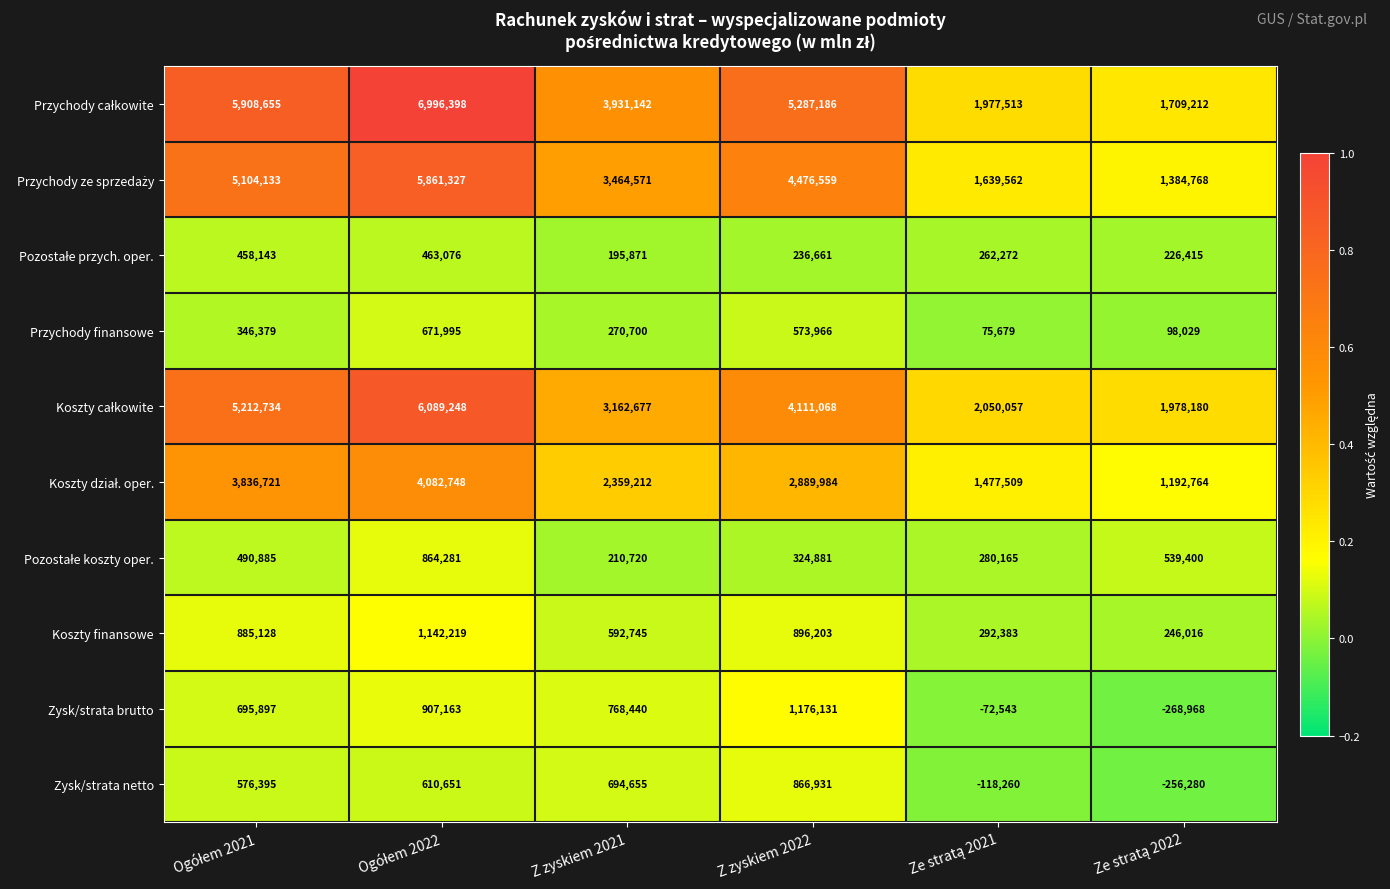

What is the sum of all Koszty finansowe values?

4054694